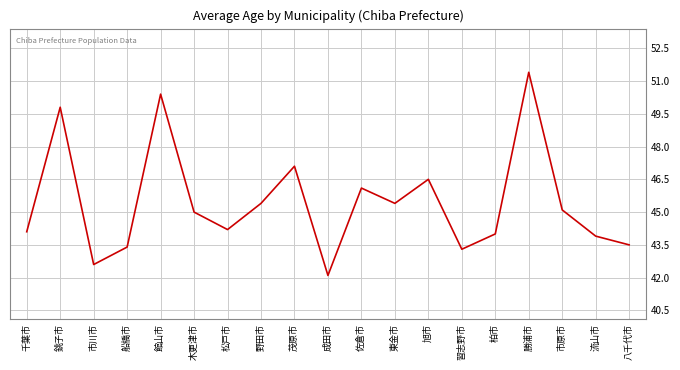

Reading left to right, extract all data points from this chart.

千葉市=44.1	銚子市=49.8	市川市=42.6	船橋市=43.4	館山市=50.4	木更津市=45.0	松戸市=44.2	野田市=45.4	茂原市=47.1	成田市=42.1	佐倉市=46.1	東金市=45.4	旭市=46.5	習志野市=43.3	柏市=44.0	勝浦市=51.4	市原市=45.1	流山市=43.9	八千代市=43.5